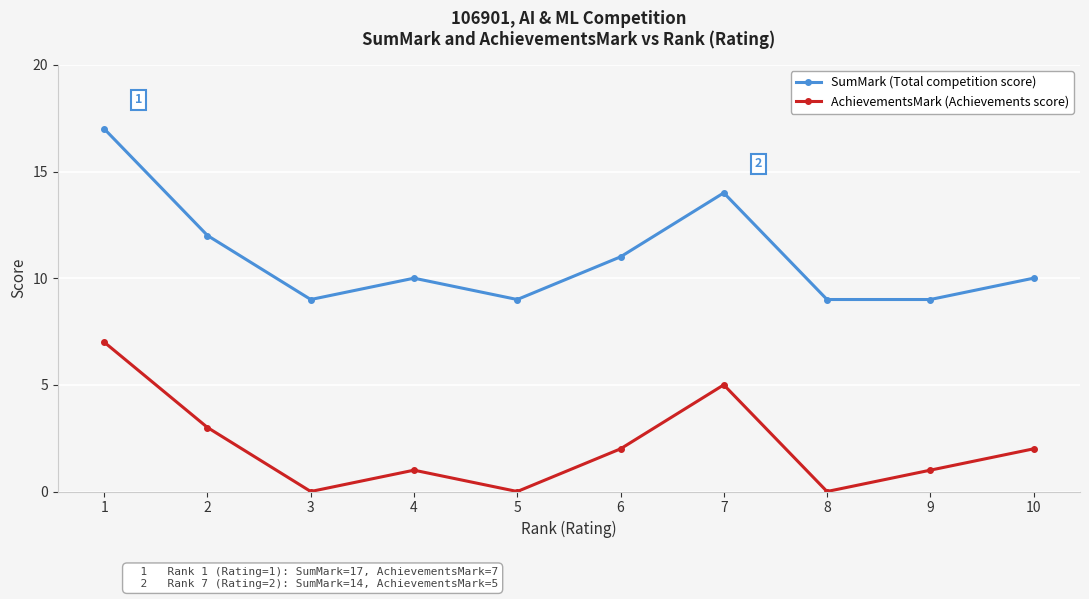

Which series has the widest spread of values?

SumMark (Total competition score)